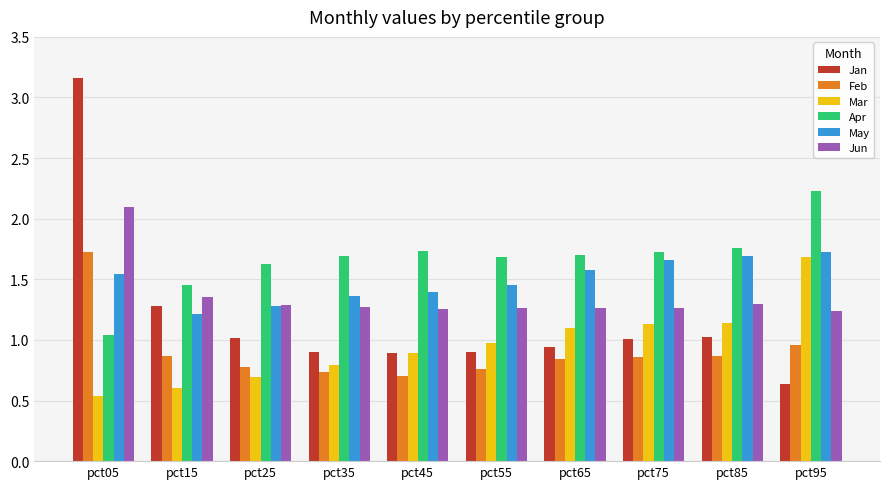

Is it true that Jun equals 0.6 at pct05?

False